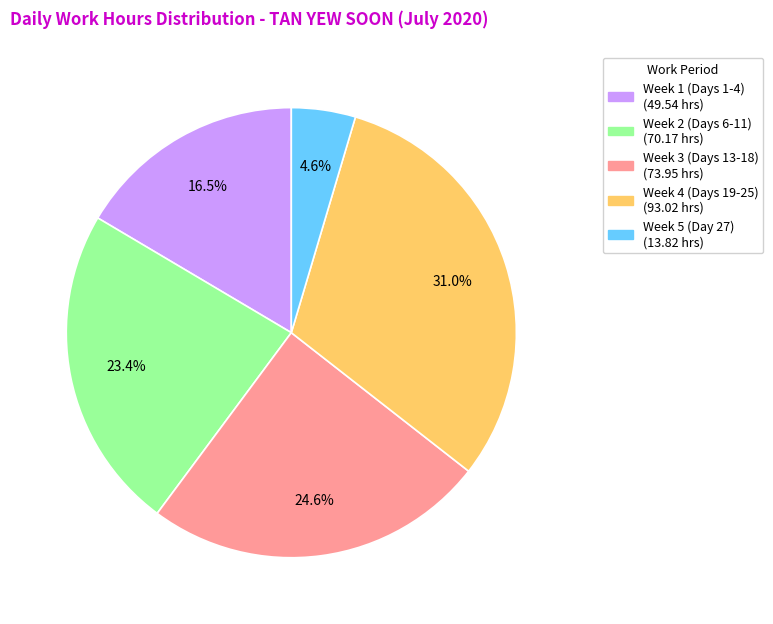

Does any single category account for the majority?

No